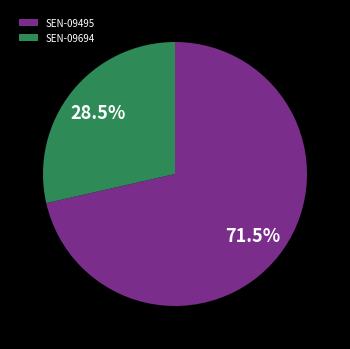

Which category has the smallest portion of the pie?

SEN-09694